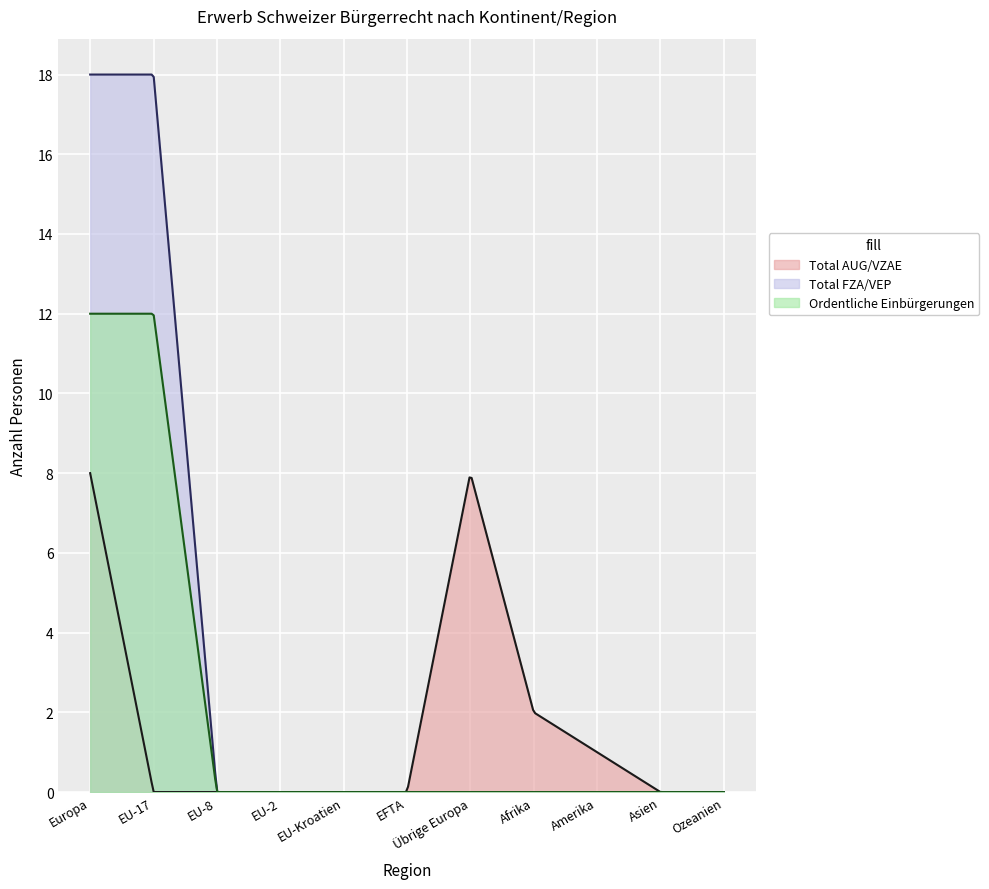

Which series changed the most between EU-8 and Amerika?

Total AUG/VZAE